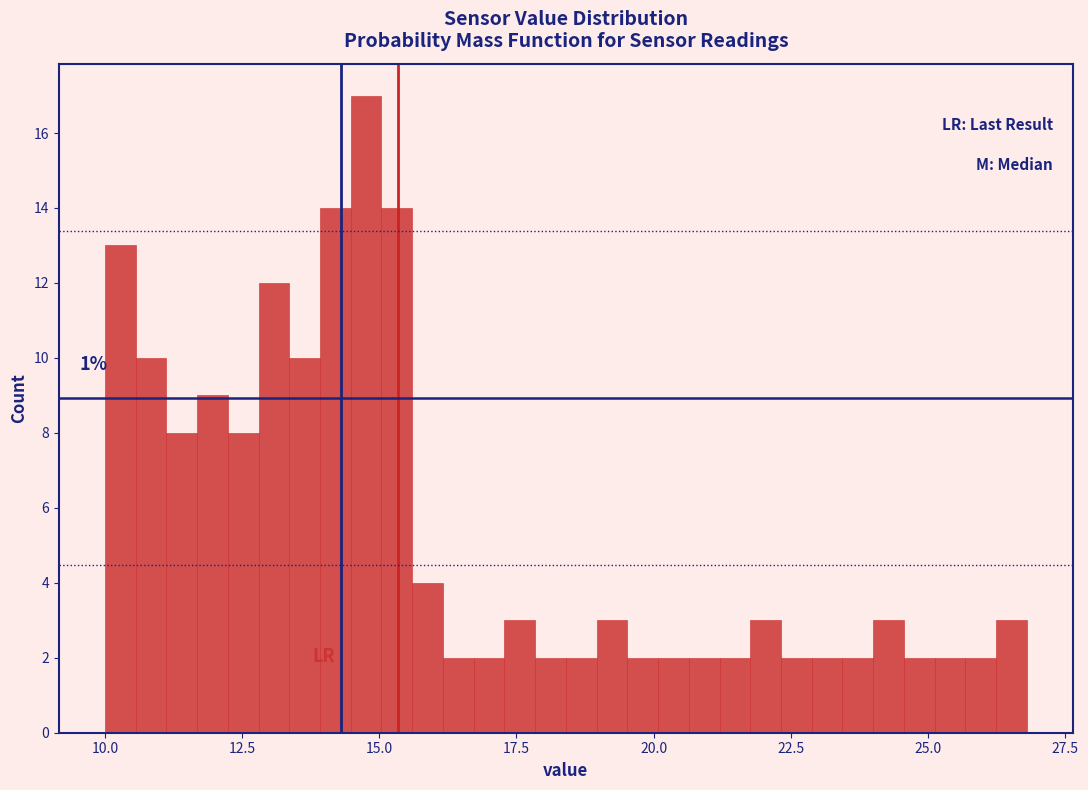

Read against the x-axis, roughly where is the centre of the tallest bar?

15.0